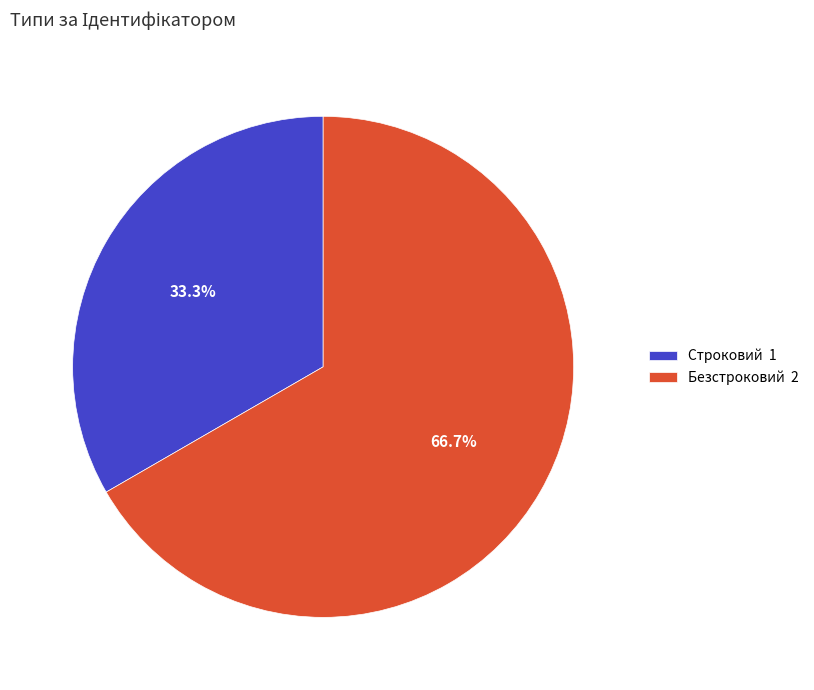

How many segments does this pie chart have?

2